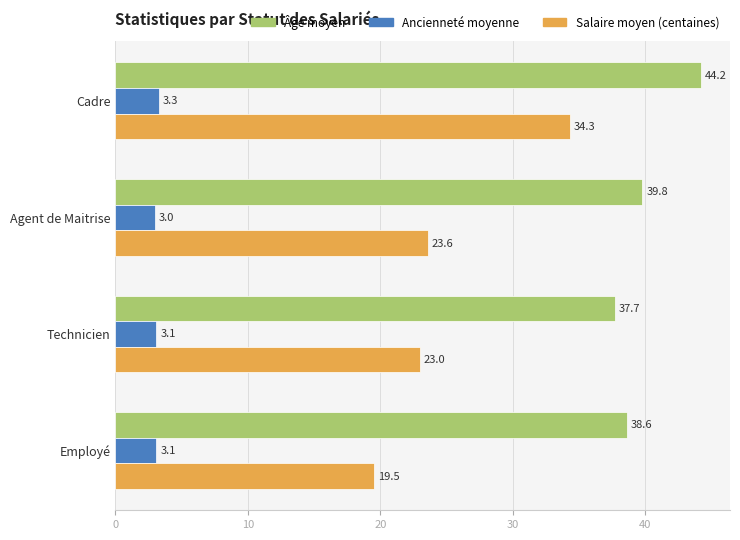

What is the average value of the Ancienneté moyenne series?

3.1